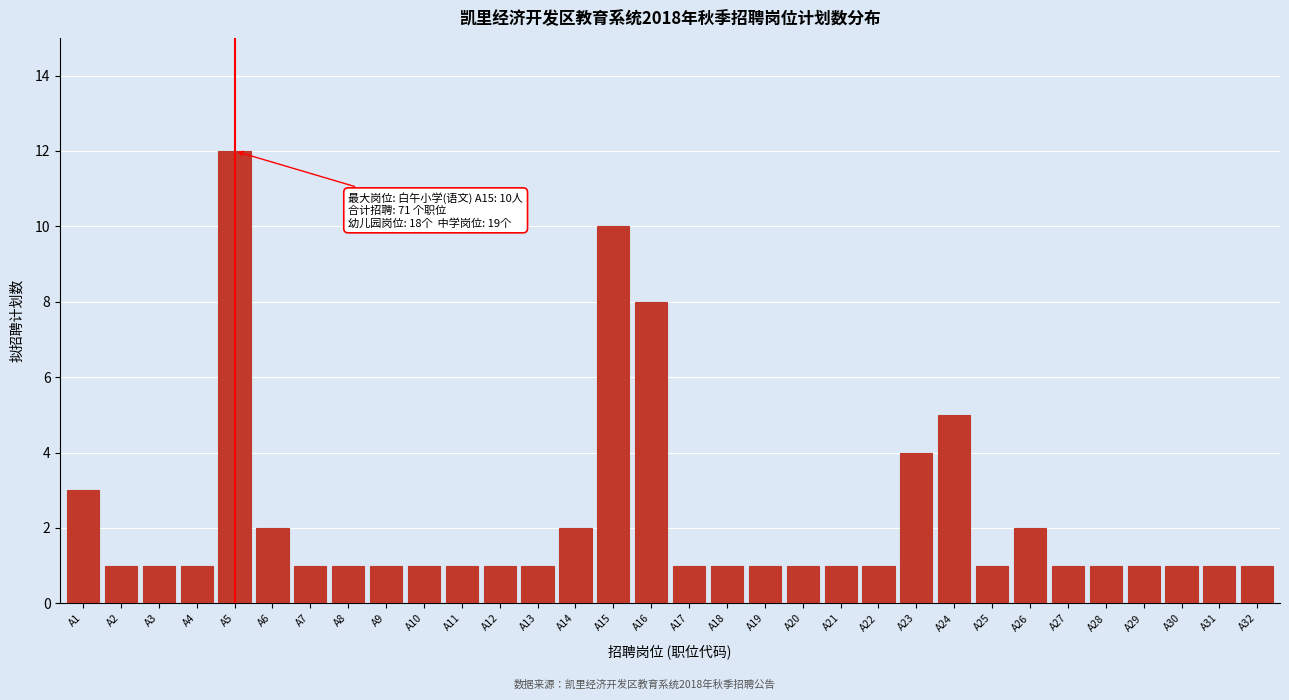

The chart shows a value of 12 at A5. True or false?

True